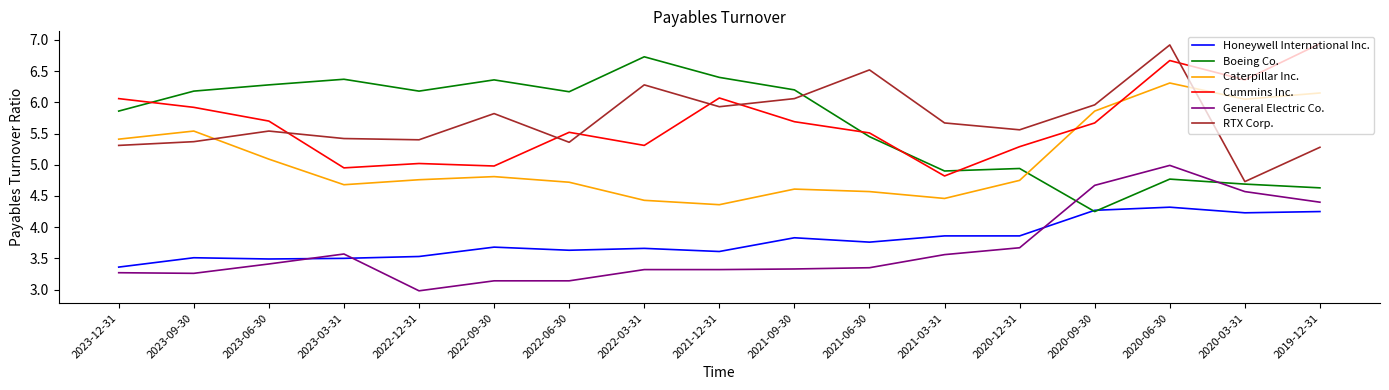

True or false: RTX Corp. and Cummins Inc. cross at least once.

True